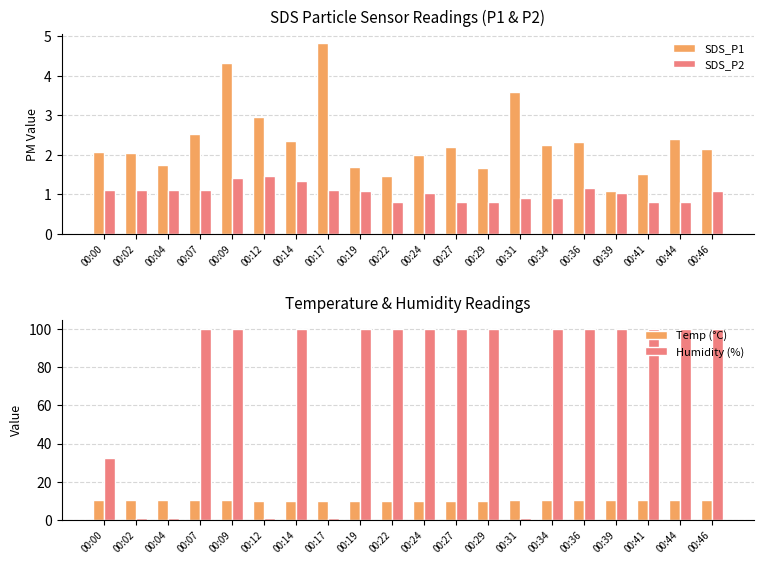

At how many categories does at least one series exceed 79?

14